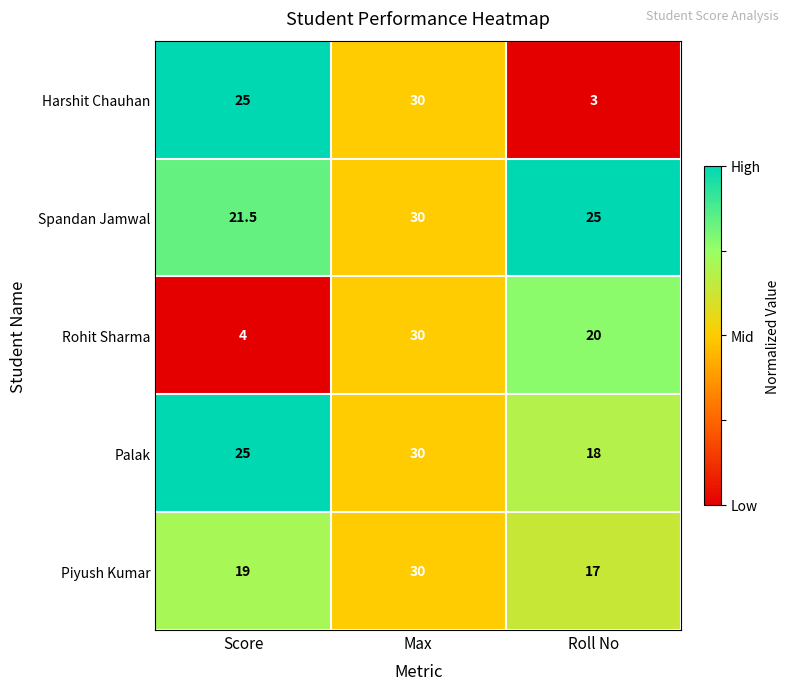

Rank the categories by Rohit Sharma value from highest to lowest.

Max, Roll No, Score